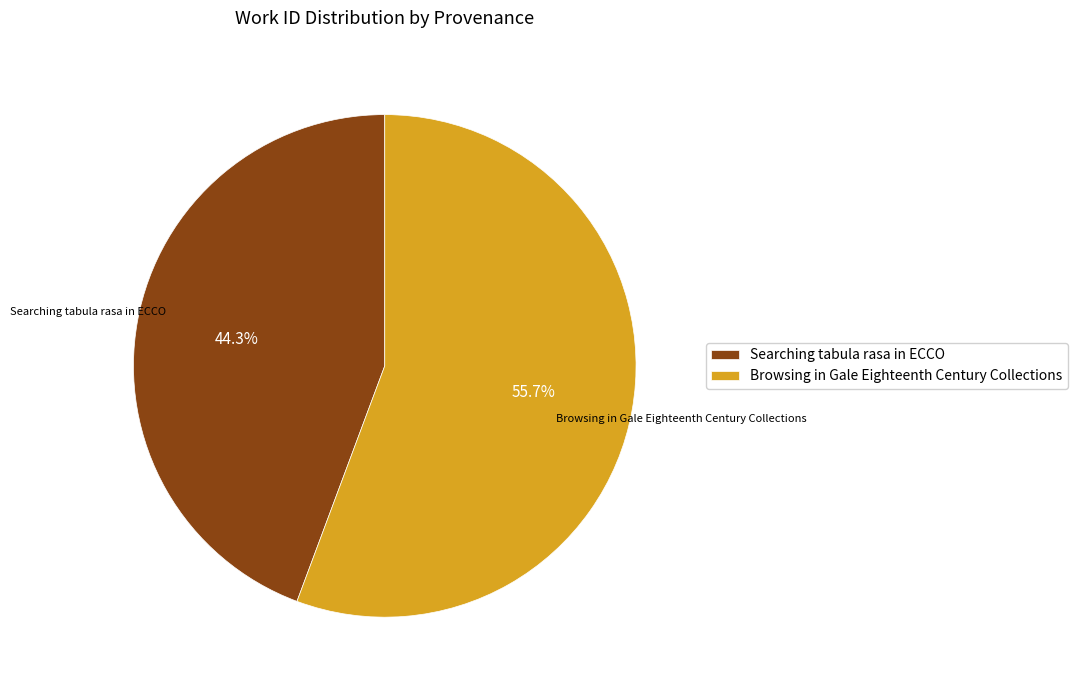

Combined, what portion of the pie is Browsing in Gale Eighteenth Century Collections and Searching tabula rasa in ECCO?

100.0%